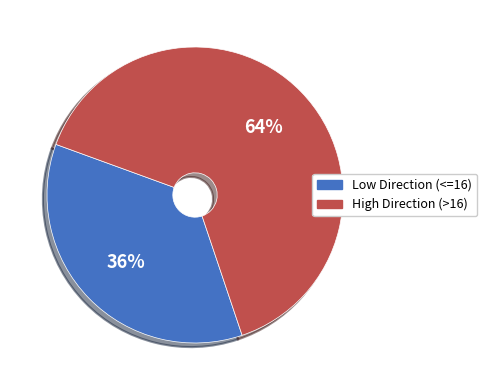

What is the ratio of the value at High Direction (>16) to the value at Low Direction (<=16)?

1.8